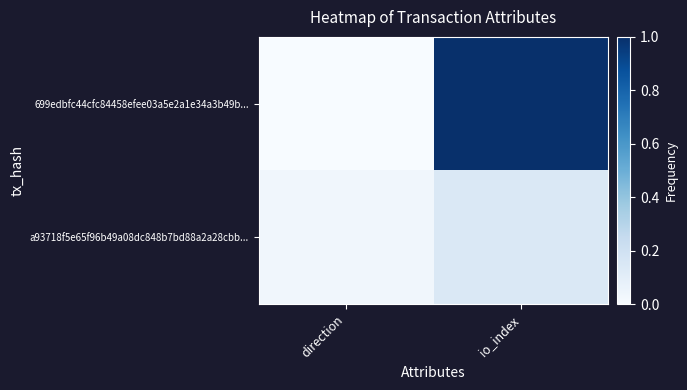

What is the maximum value shown in the chart?

1.0